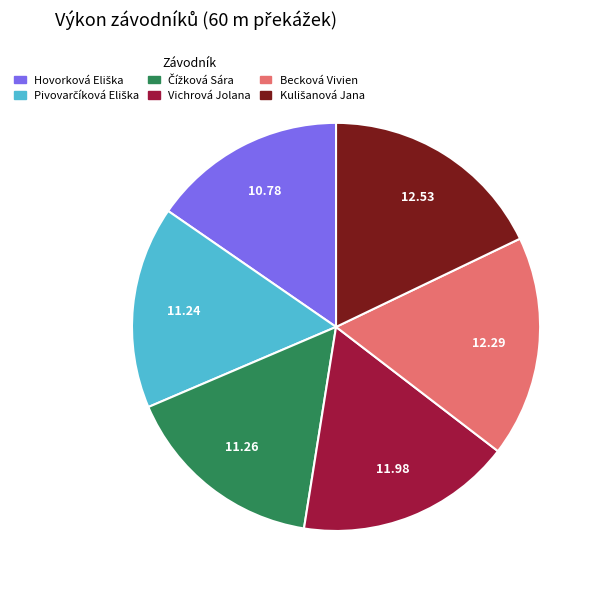

Does Becková Vivien account for over 50% of the chart?

No